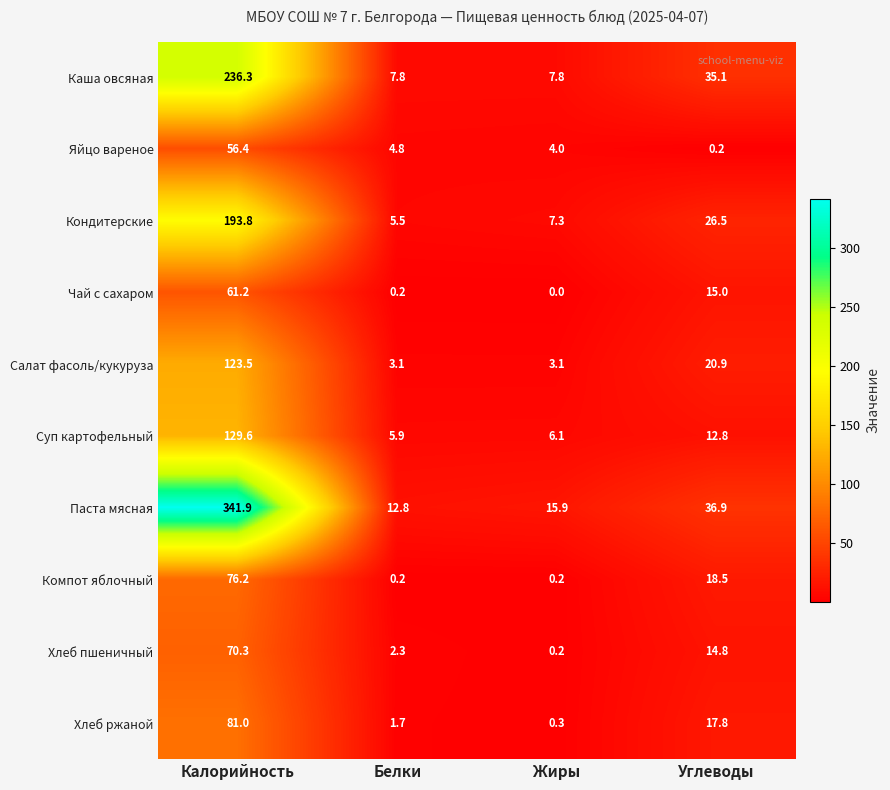

What is the spread (max minus min) of values at Белки?

12.6